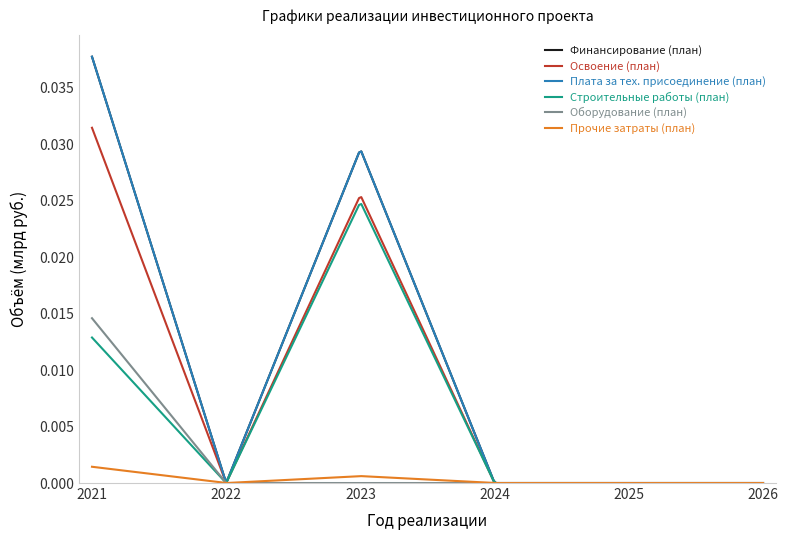

Which series has the largest total across all categories?

Финансирование (план)